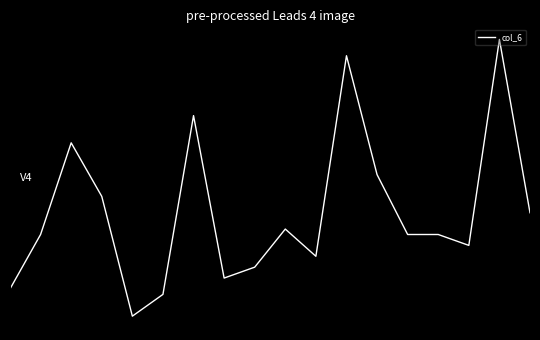

Does the chart display data point markers on the line(s)?

No